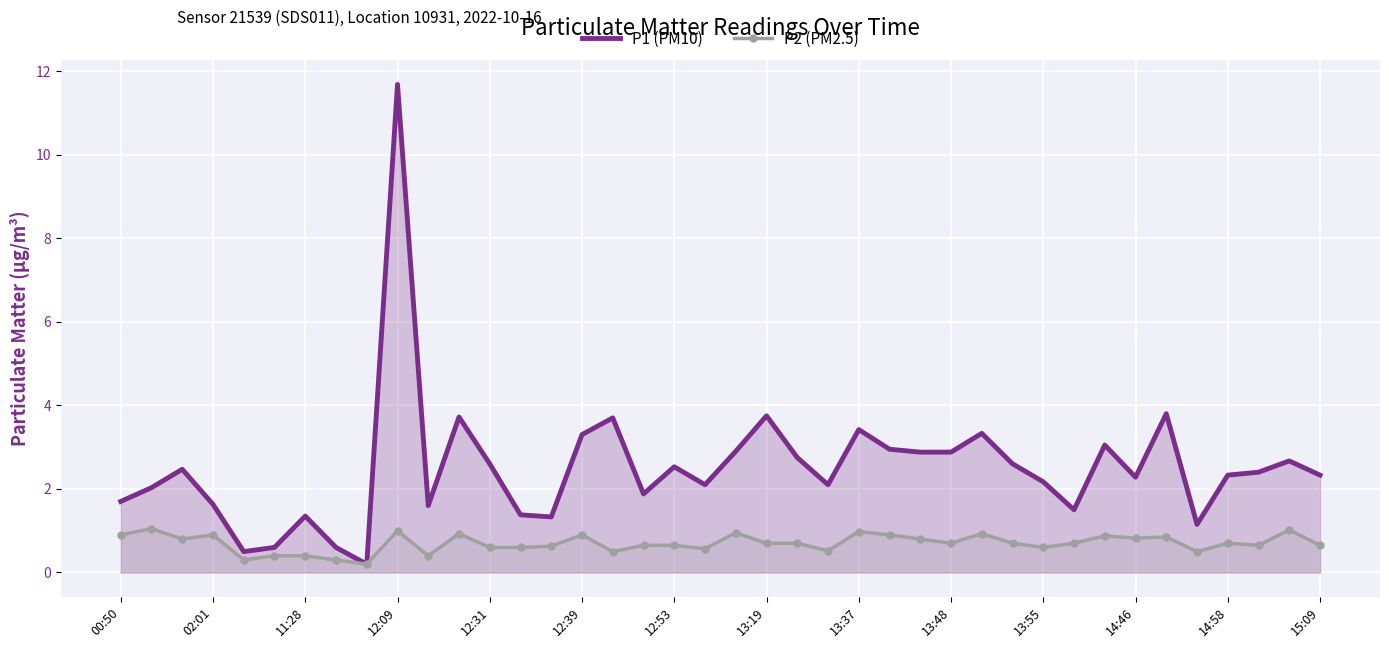

What is the minimum value for P2 (PM2.5)?

0.2